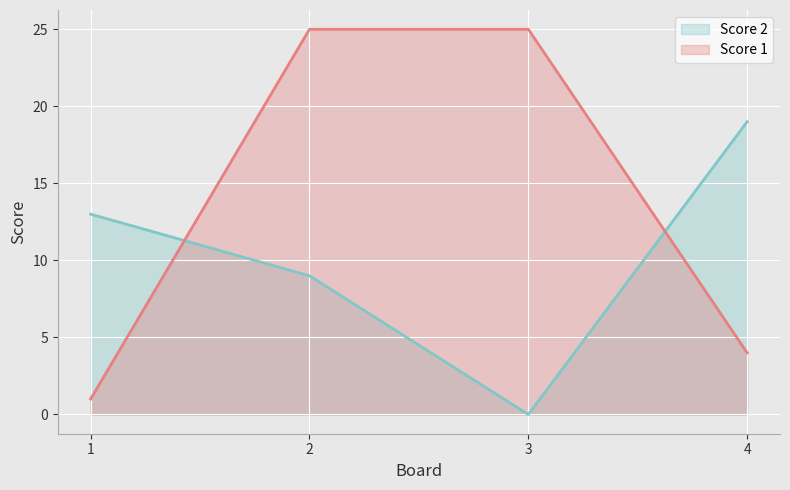

What is the difference between the maximum and minimum values in the Score 2 series?

19